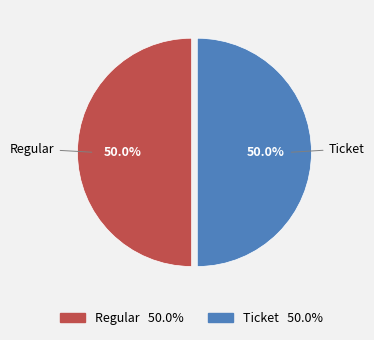

Approximately how many times larger is the value at Regular compared to Ticket?

1.0